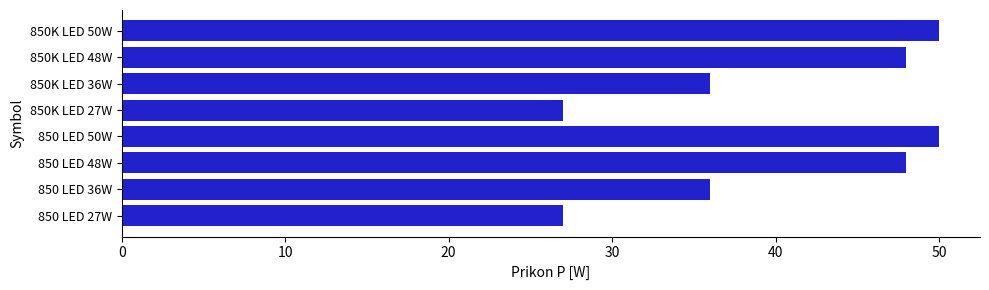

What is the maximum value shown in the chart?

50